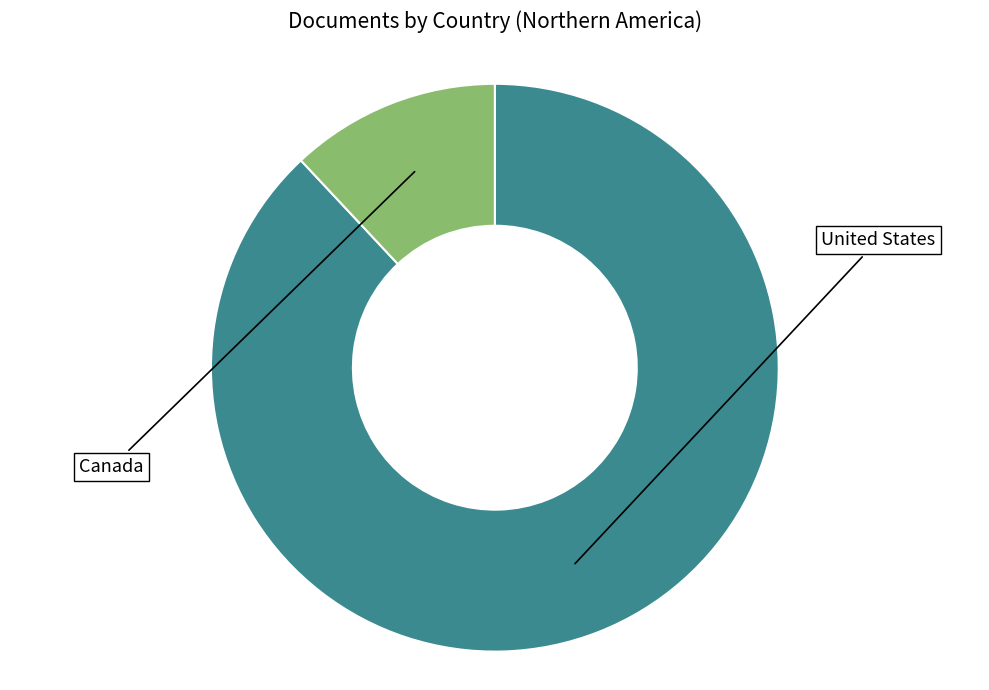

Count the number of slices in the pie.

2